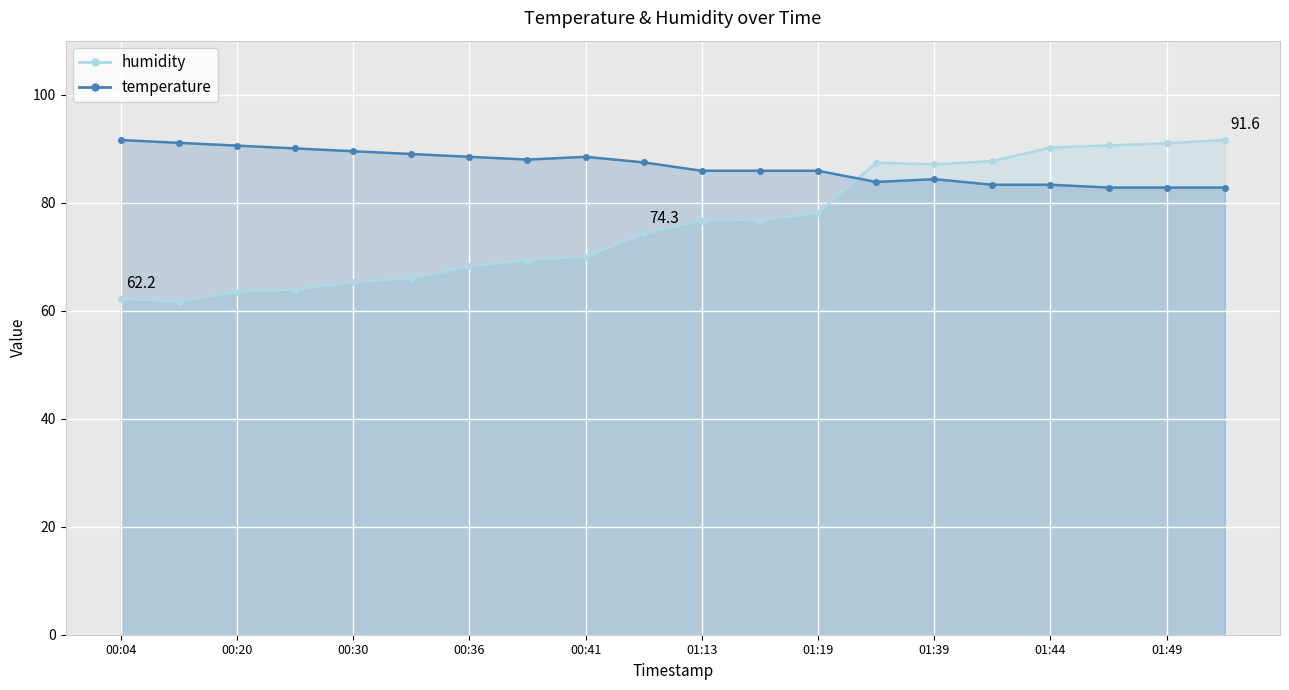

How many values in the humidity series are below 76?

10